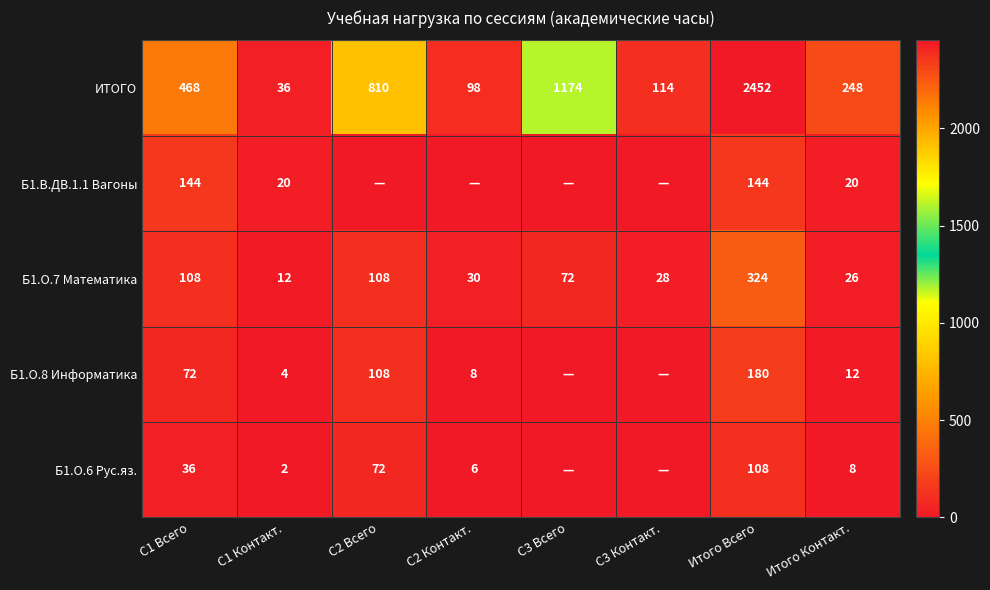

Where is ИТОГО nearest to the value 1244?

С3 Всего